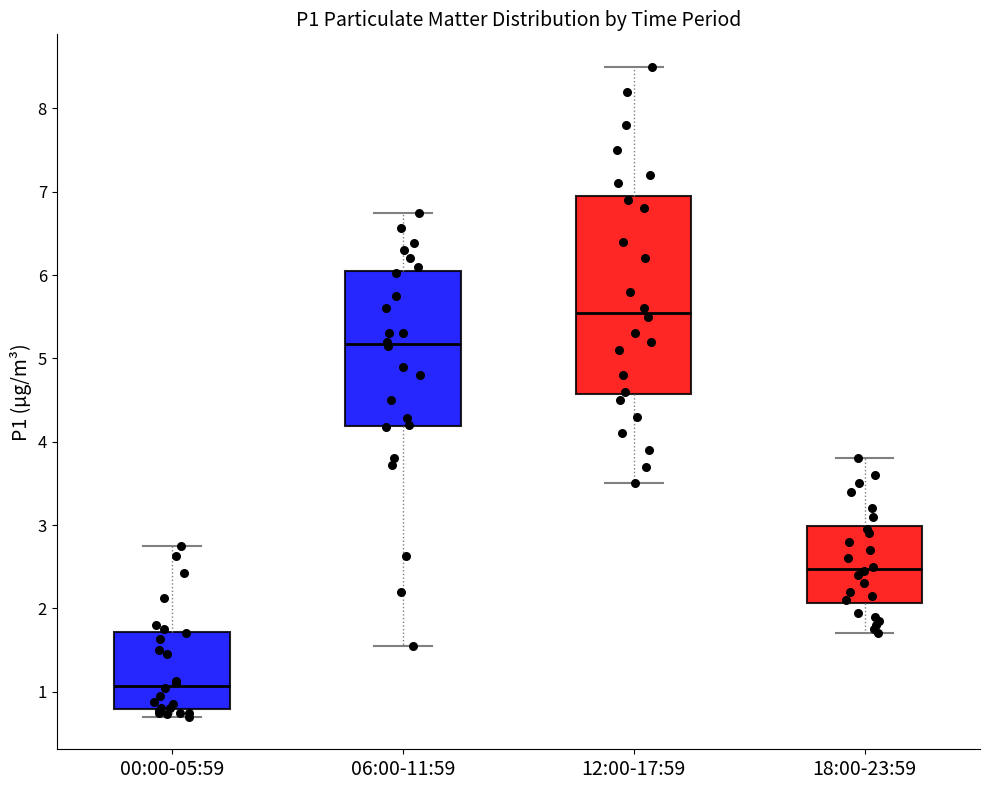

Which box is the tallest, from its lower edge to its upper edge?

12:00-17:59